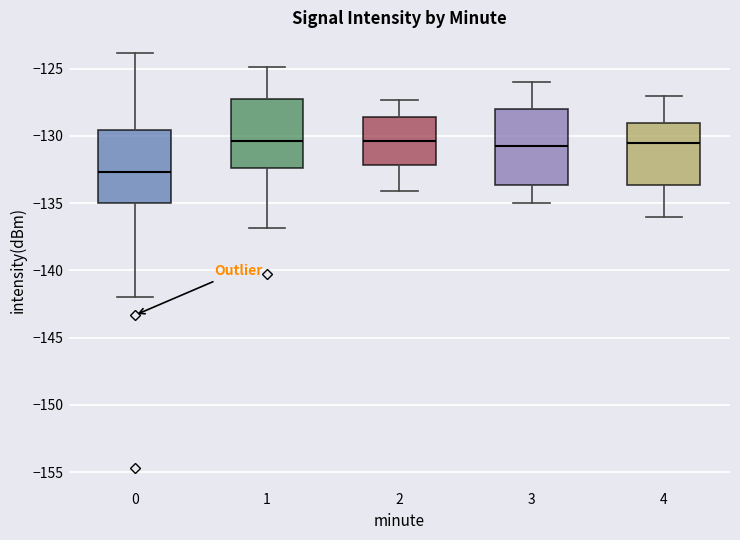

Where is the lower edge of the box at x = 1 on the y-axis? The values are not printed on the chart, so give them approximately, as read against the axis.

-132.5